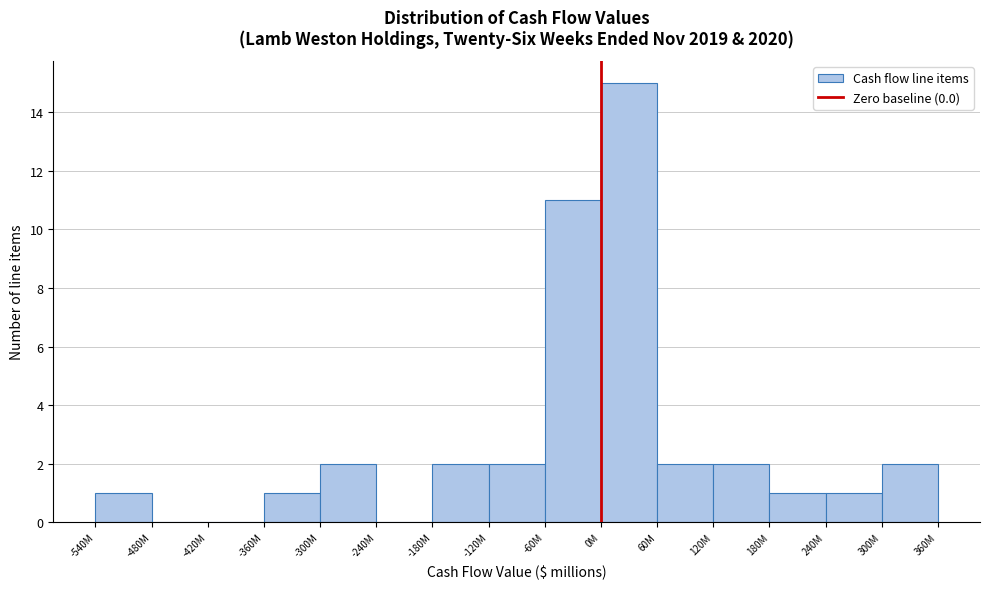

Reading left to right, transcribe all the data shown in this chart.

-540M=1	-480M=0	-420M=0	-360M=1	-300M=2	-240M=0	-180M=2	-120M=2	-60M=11	0M=15	60M=2	120M=2	180M=1	240M=1	300M=2